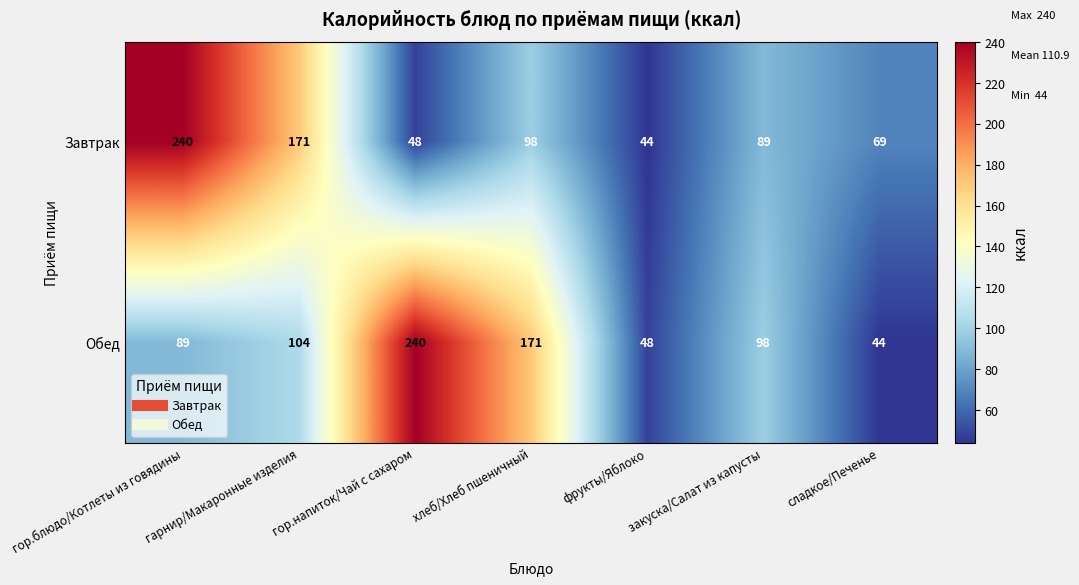

What is the maximum value for Завтрак?

240